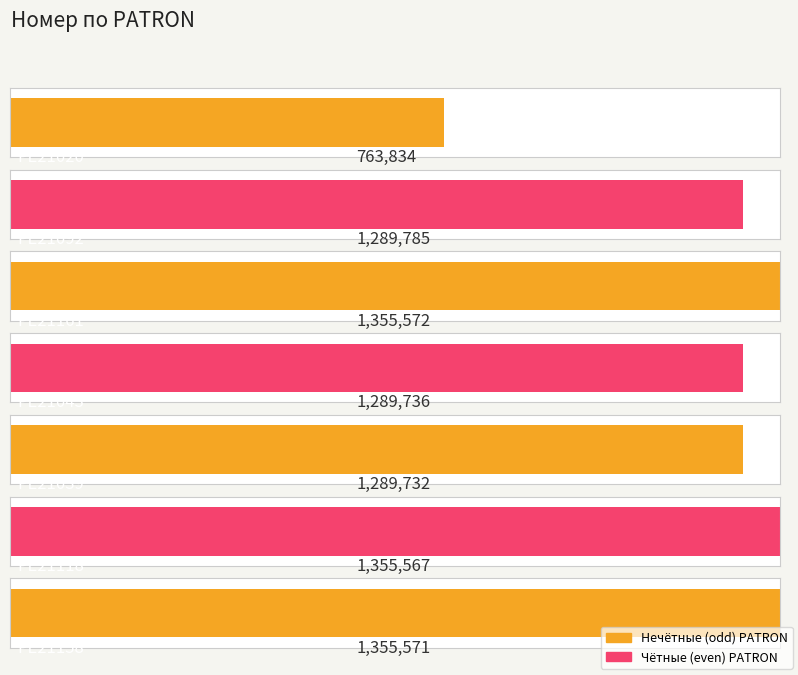

What is the smallest value displayed?

763834